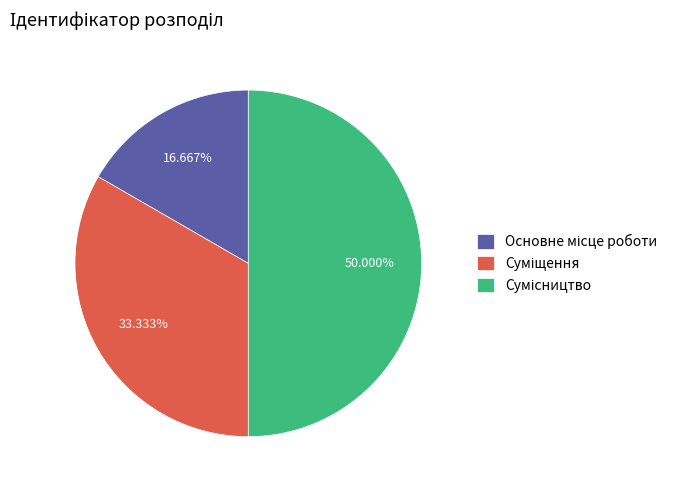

Count the number of slices in the pie.

3